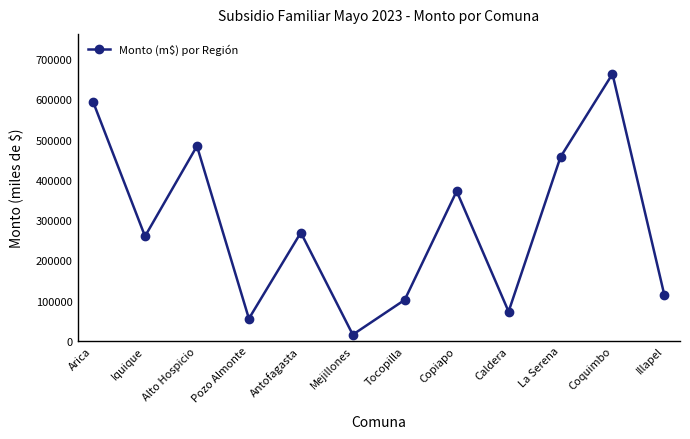

What is the smallest value displayed?

15216.4